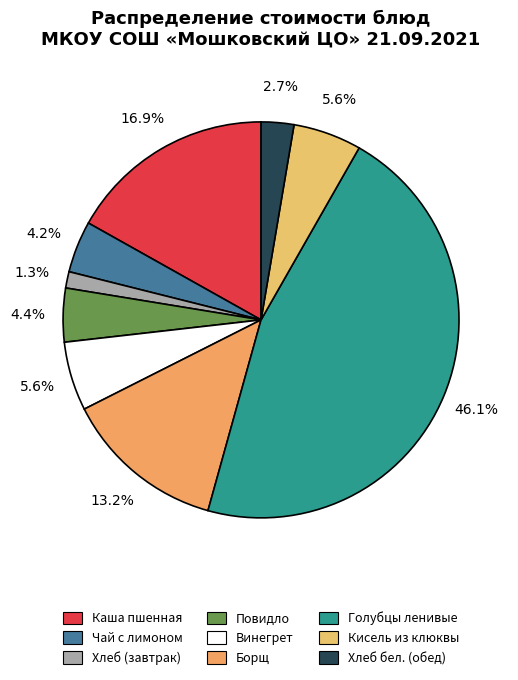

True or false: Винегрет accounts for 6% of the total.

True